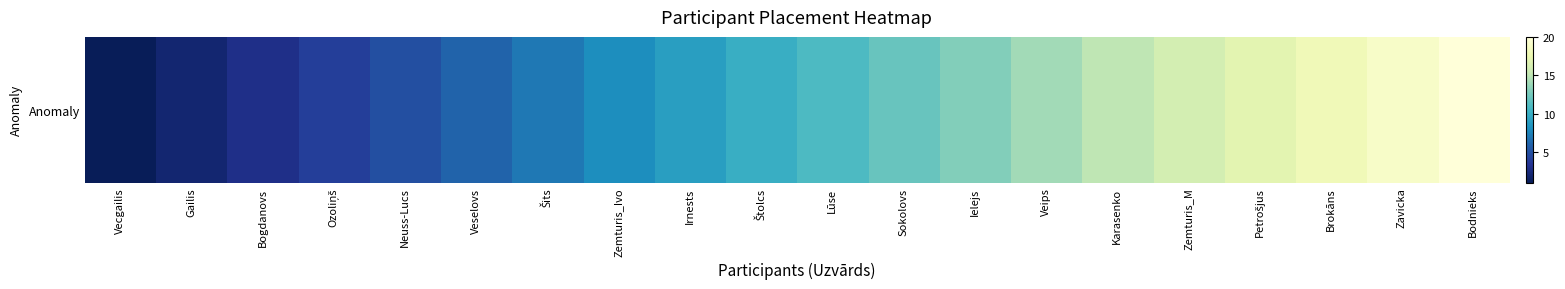

The value at Veips is 14. True or false?

True